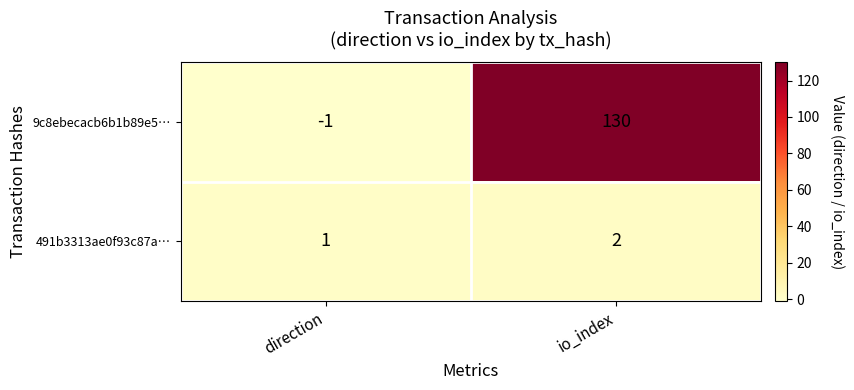

Is it true that 491b3313ae0f93c87a… equals 2 at io_index?

True